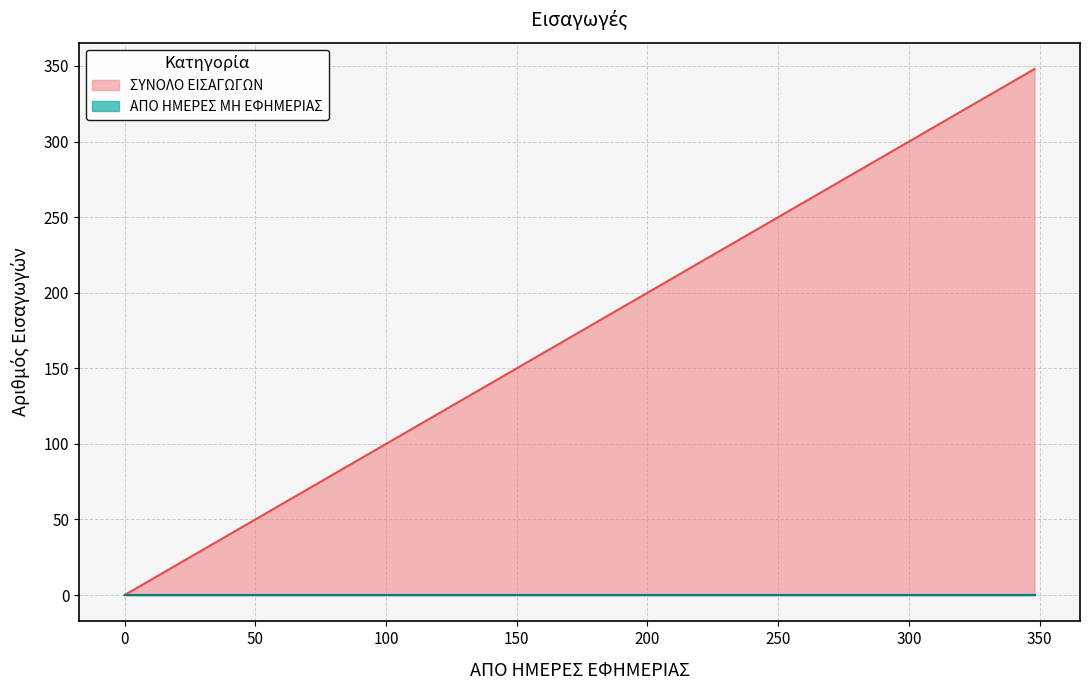

What is the value of the ΣΥΝΟΛΟ ΕΙΣΑΓΩΓΩΝ point at the 2nd from the left?

74